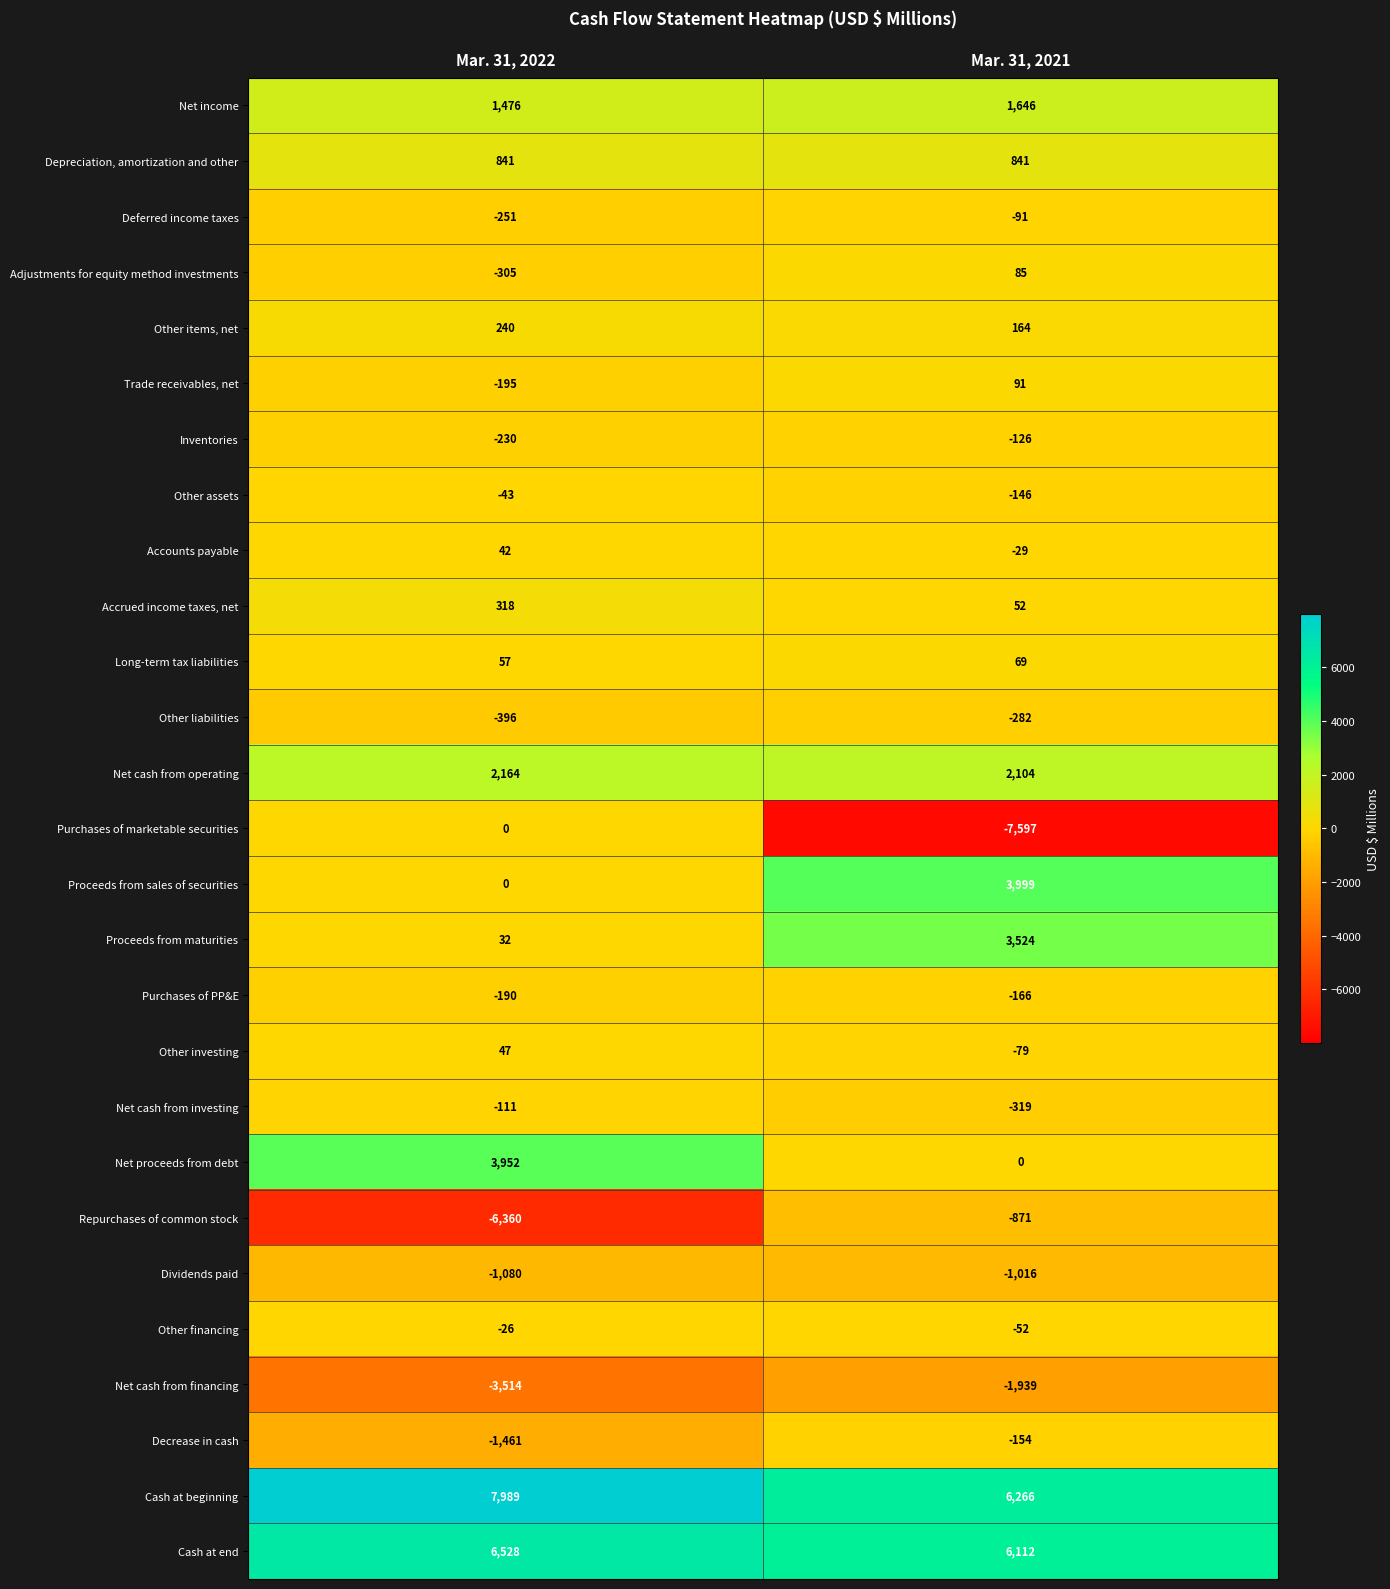

At which label is Inventories closest to -178?

Mar. 31, 2022